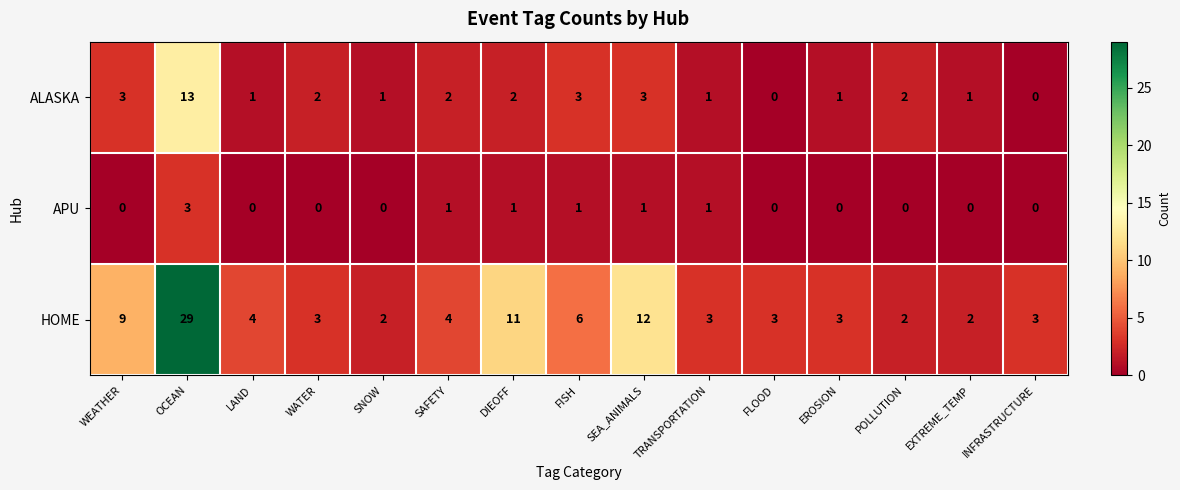

What is the maximum value shown in the chart?

29